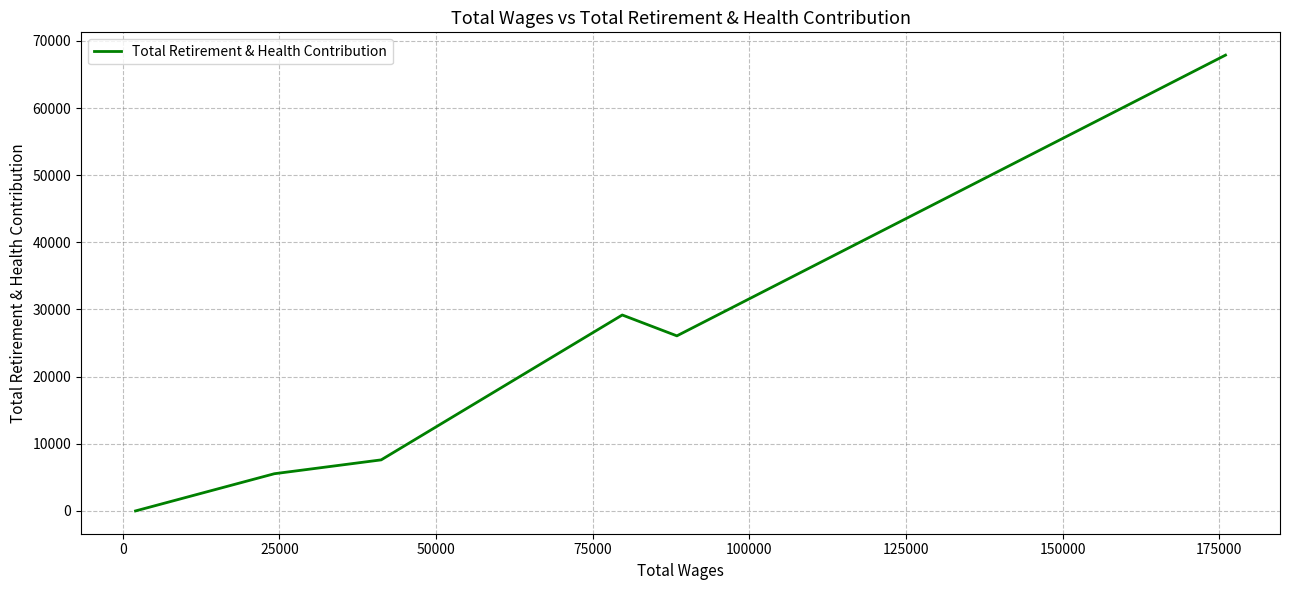

The chart shows a value of 48546 at 25000. True or false?

False